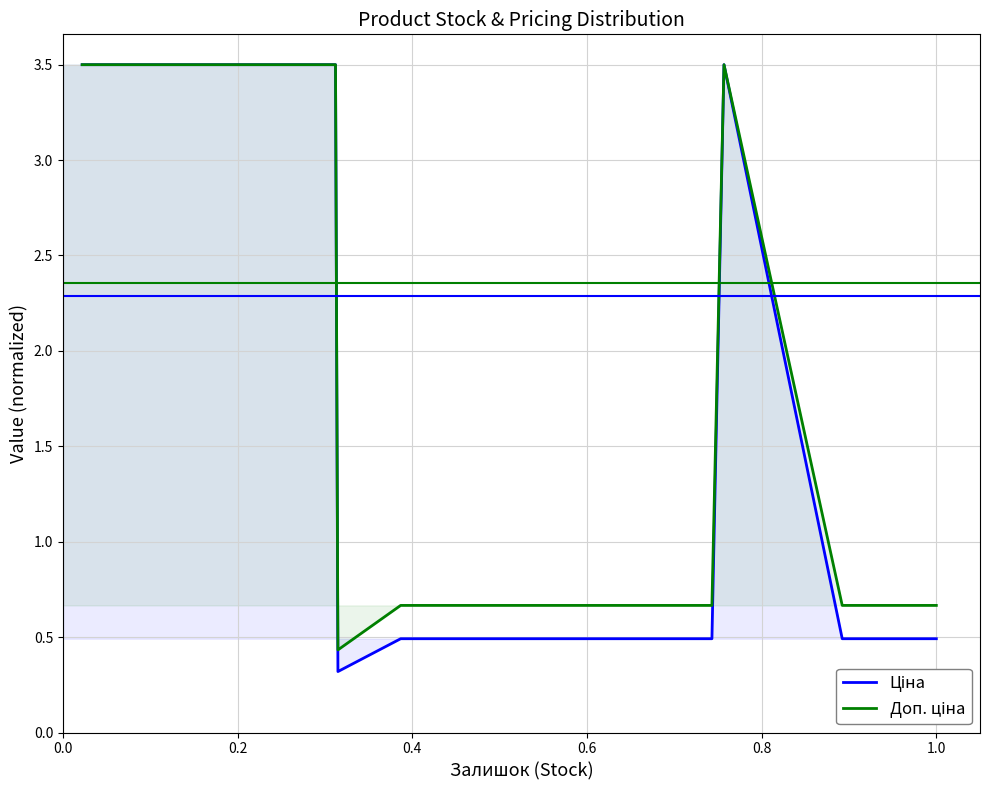

What is the value of the Доп. ціна point at the 19th from the left?

0.7